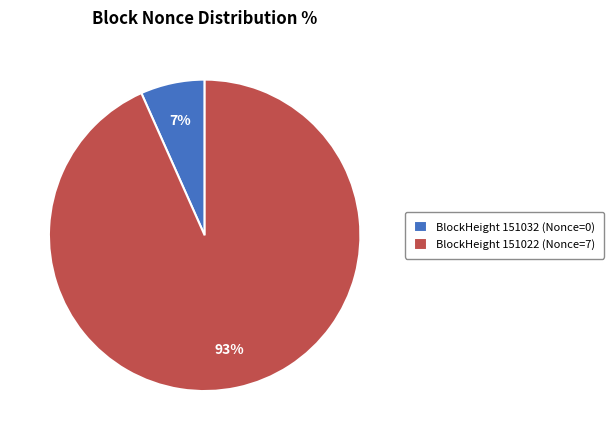

True or false: BlockHeight 151022 (Nonce=7) accounts for 80% of the total.

False